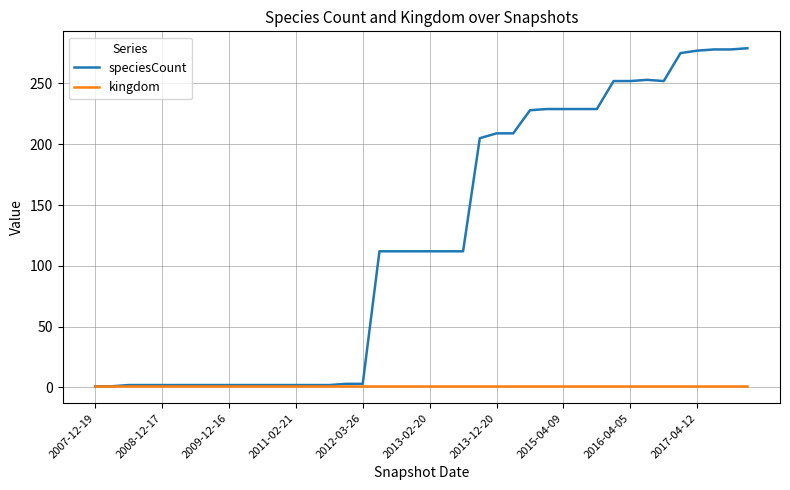

What is the average value of the kingdom series?

1